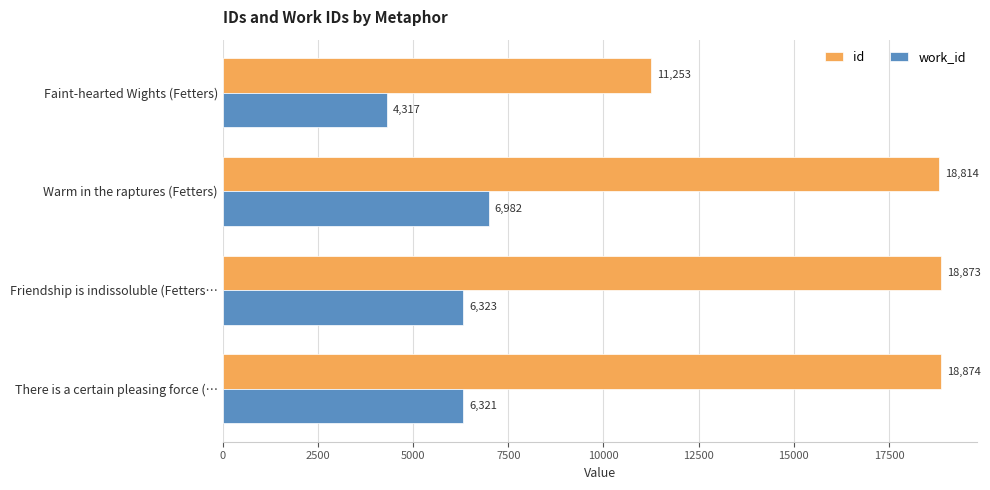

The value of work_id at Faint-hearted Wights (Fetters) is 4317. True or false?

True